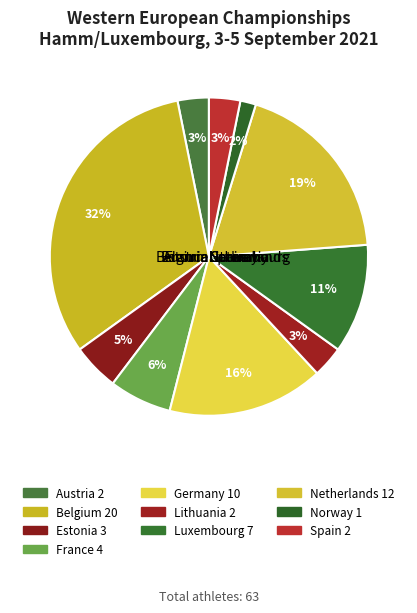

Is there a majority slice in this chart?

No